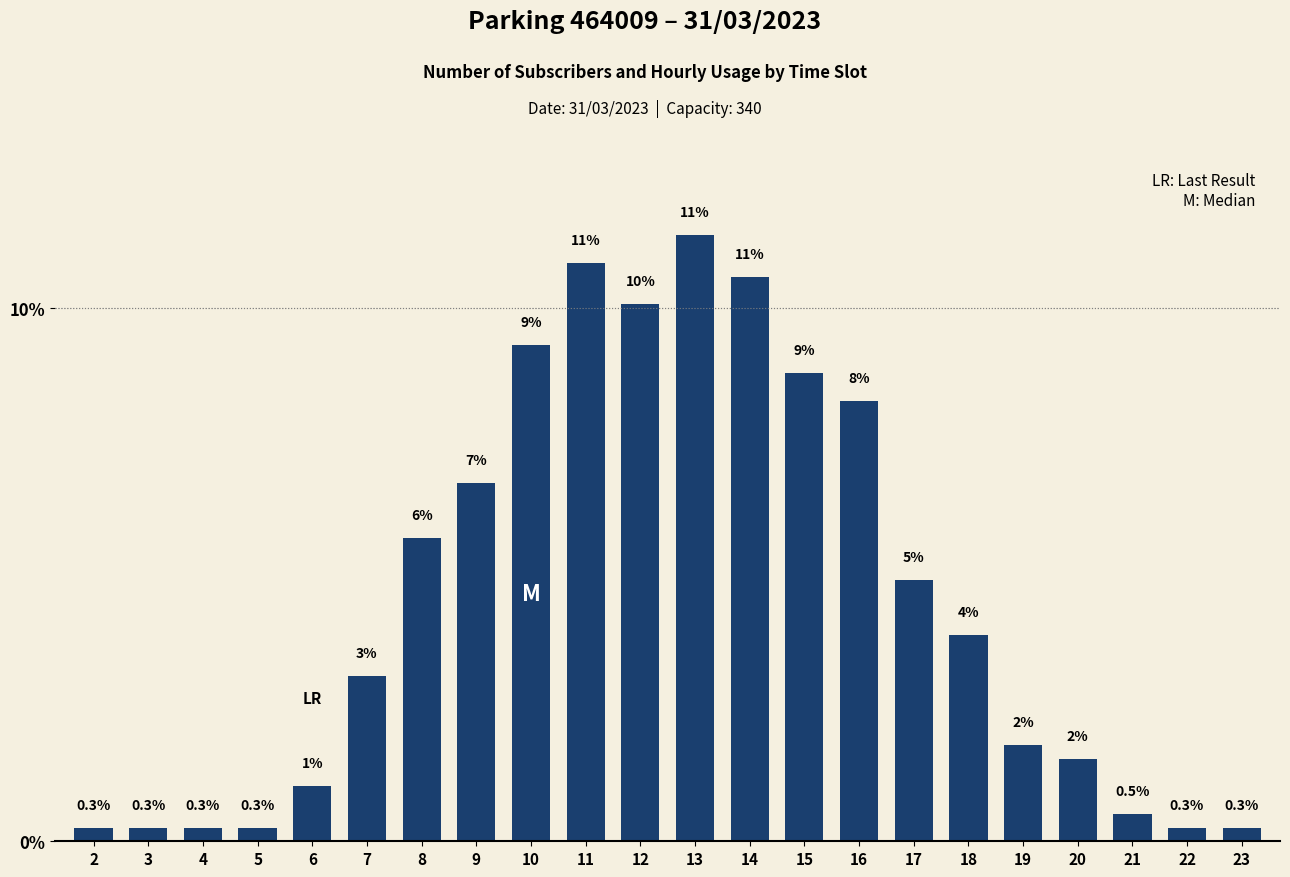

How many bars are there in total?

22